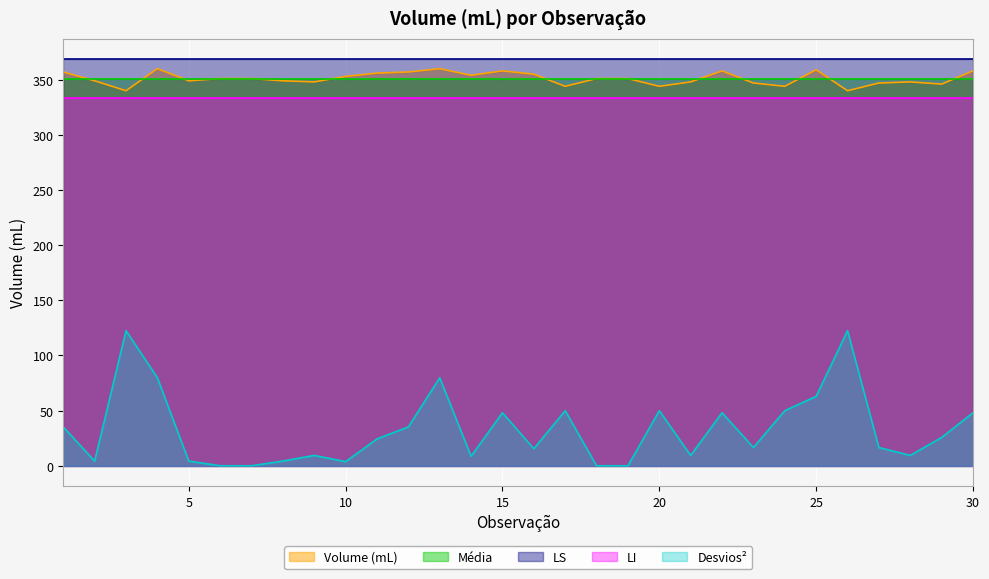

What are all the series names shown in the legend?

Volume (mL), Média, LS, LI, Desvios²